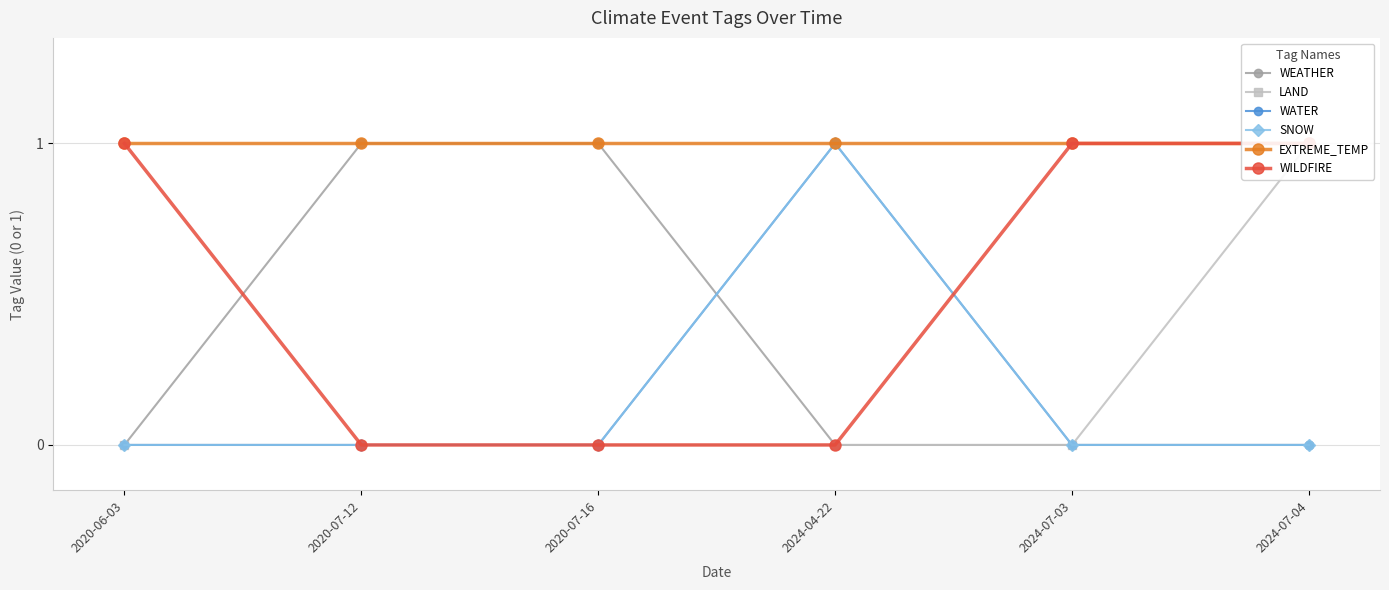

Rank the categories by LAND value from lowest to highest.

2020-06-03, 2020-07-12, 2020-07-16, 2024-04-22, 2024-07-03, 2024-07-04